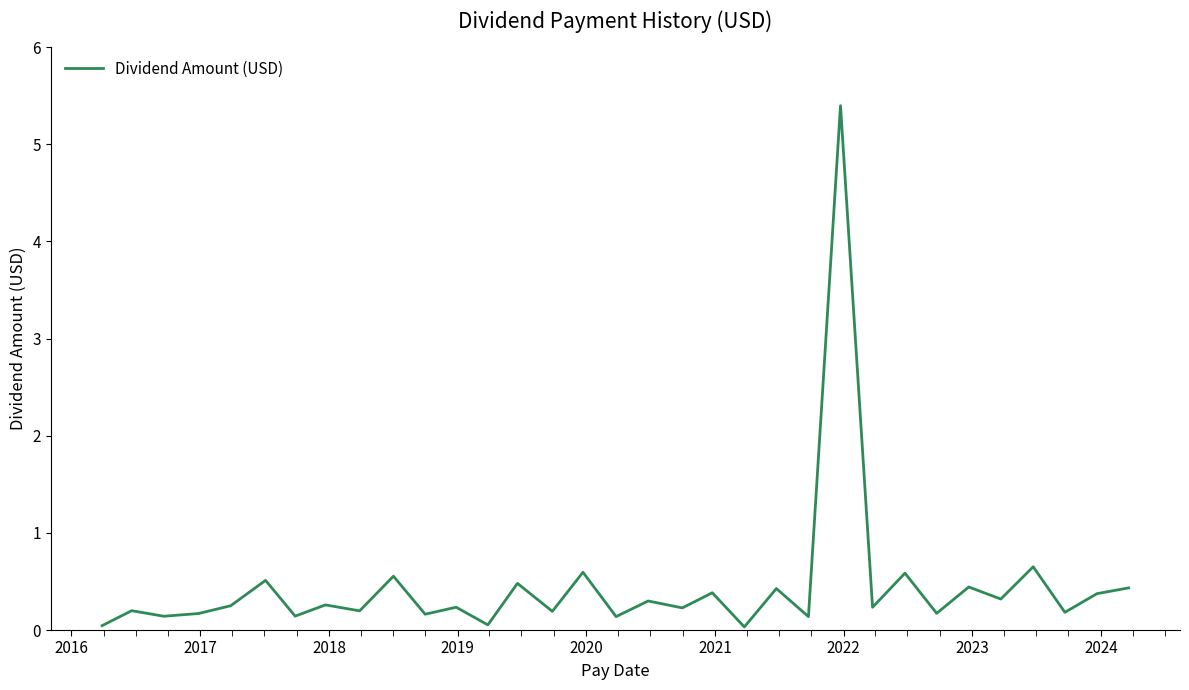

What is the greatest value displayed?

5.4